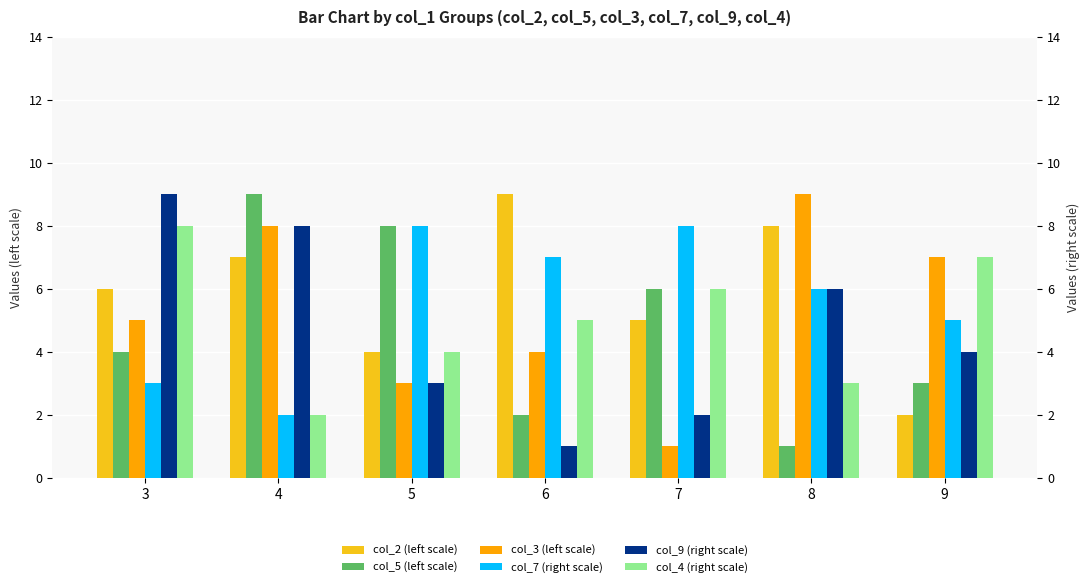

What is the smallest value displayed?

1